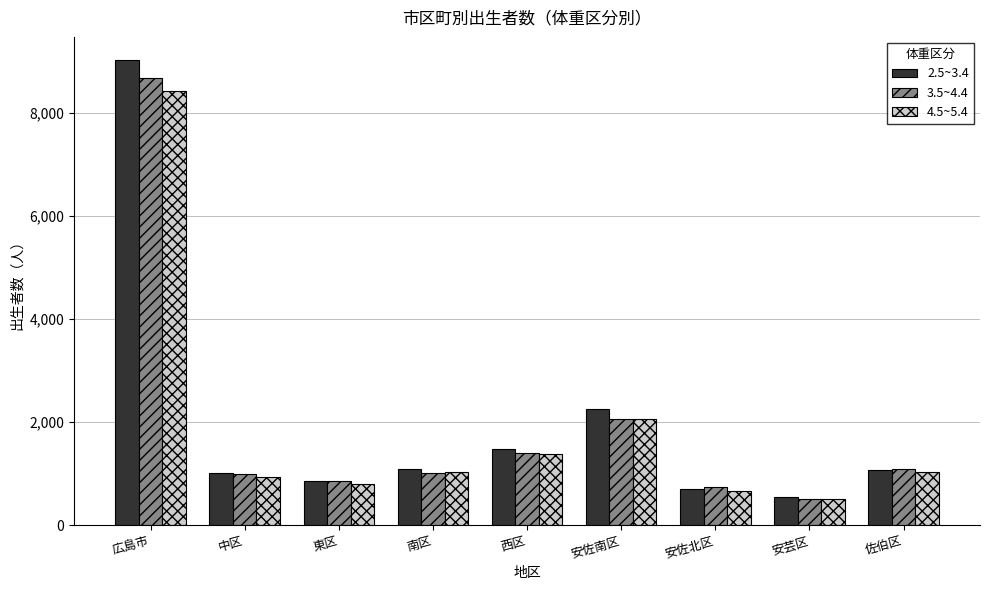

What position from the left is 東区?

3